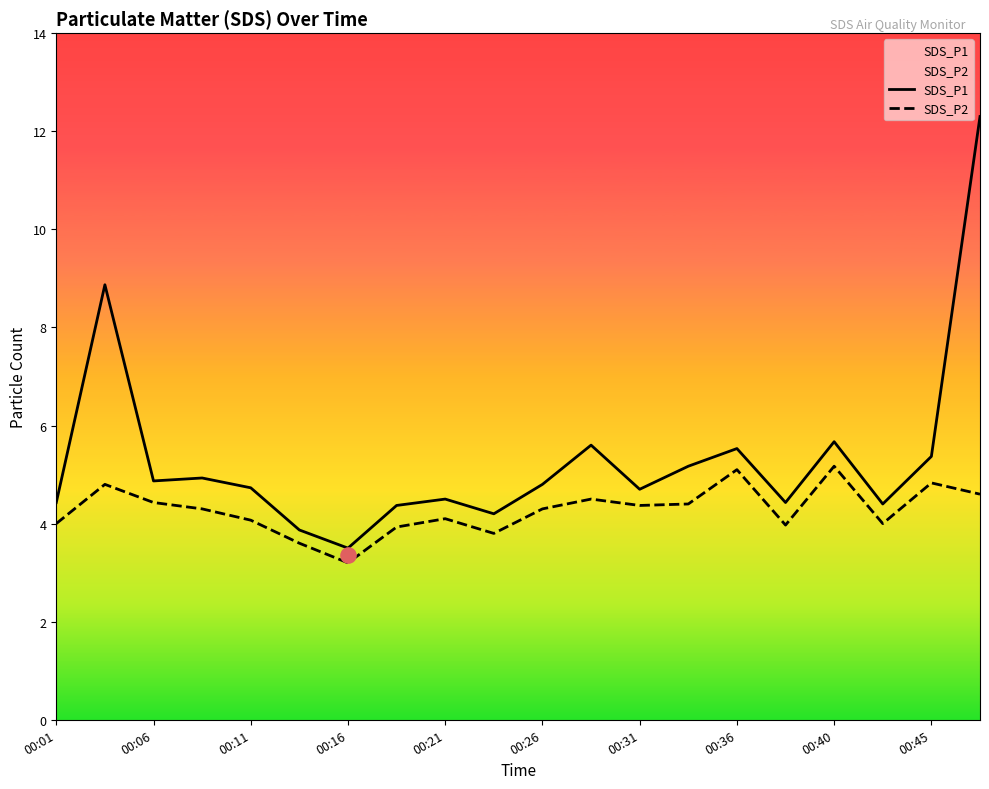

What are all the series names shown in the legend?

SDS_P1, SDS_P2